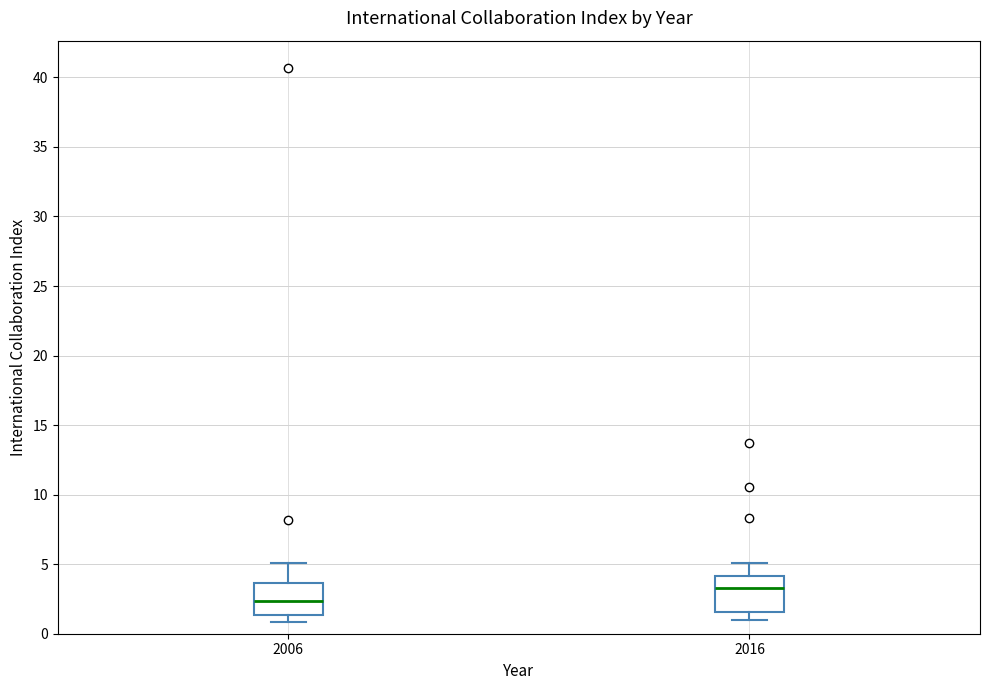

Reading left to right, read every box against the y-axis: the position of its median line, the range the box covers, and the ends of its whiskers. The values are not printed on the chart, so give them approximately, as read against the axis.

2006: median 2.5, box 1.5 to 3.5, whiskers 1.0 to 5.0
2016: median 3.5, box 1.5 to 4.0, whiskers 1.0 to 5.0